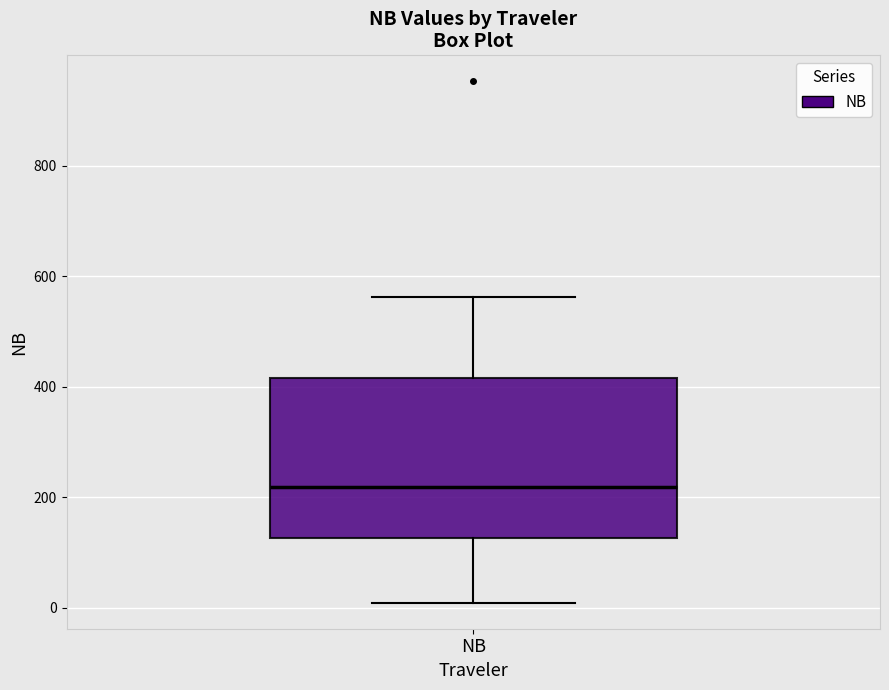

Where is the upper edge of the box for NB on the y-axis? The values are not printed on the chart, so give them approximately, as read against the axis.

420